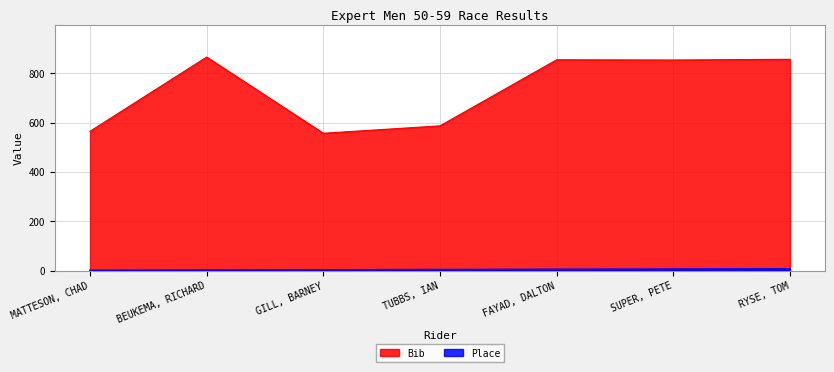

The value of Place at MATTESON, CHAD is 2. True or false?

False